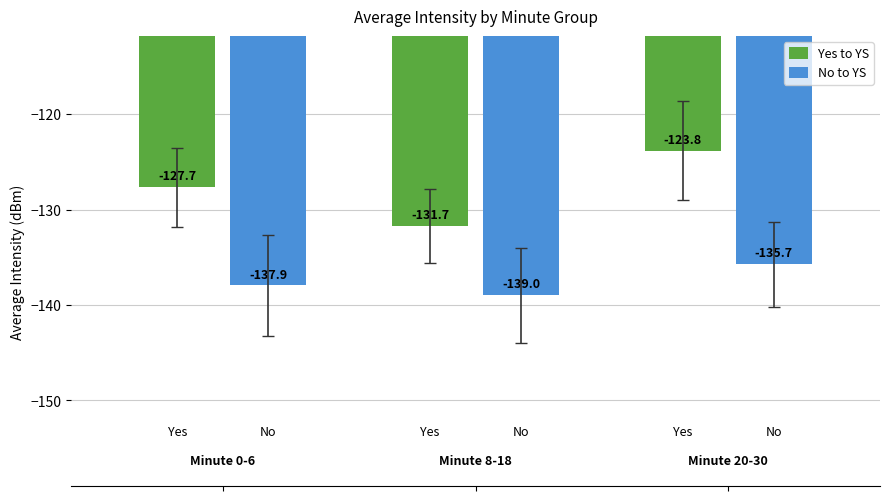

How many data points in No to YS are above -137?

1